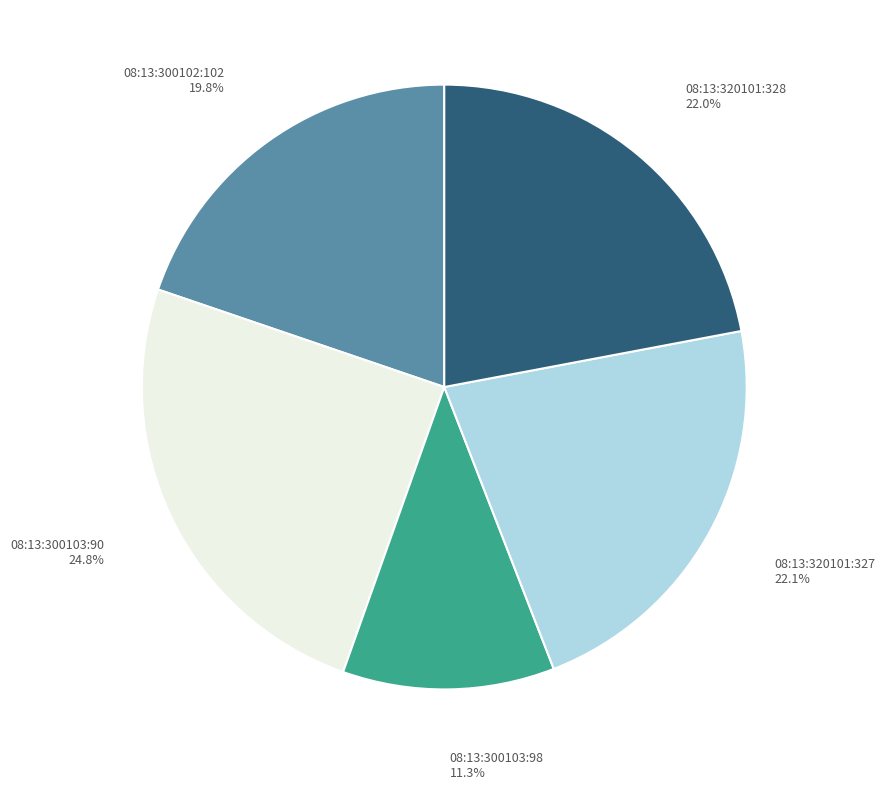

How many segments does this pie chart have?

5